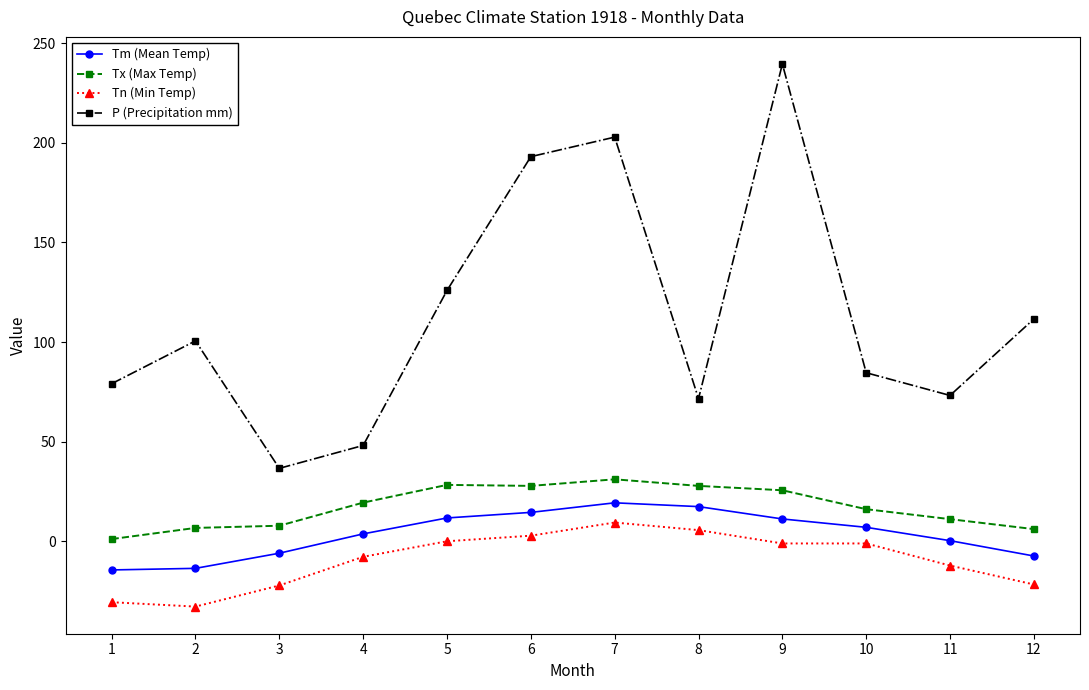

True or false: Tx (Max Temp) has more than 1 points higher than both neighbors.

True